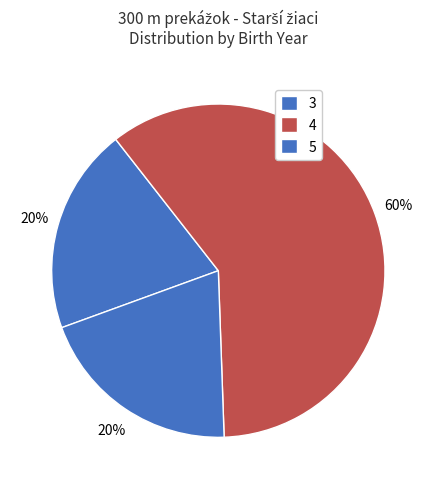

How many slices are in this pie chart?

3